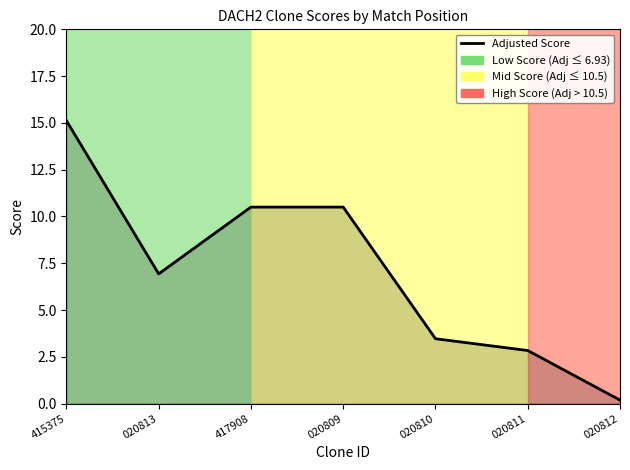

What is the sum of the values at 417908 and 020813?

17.4